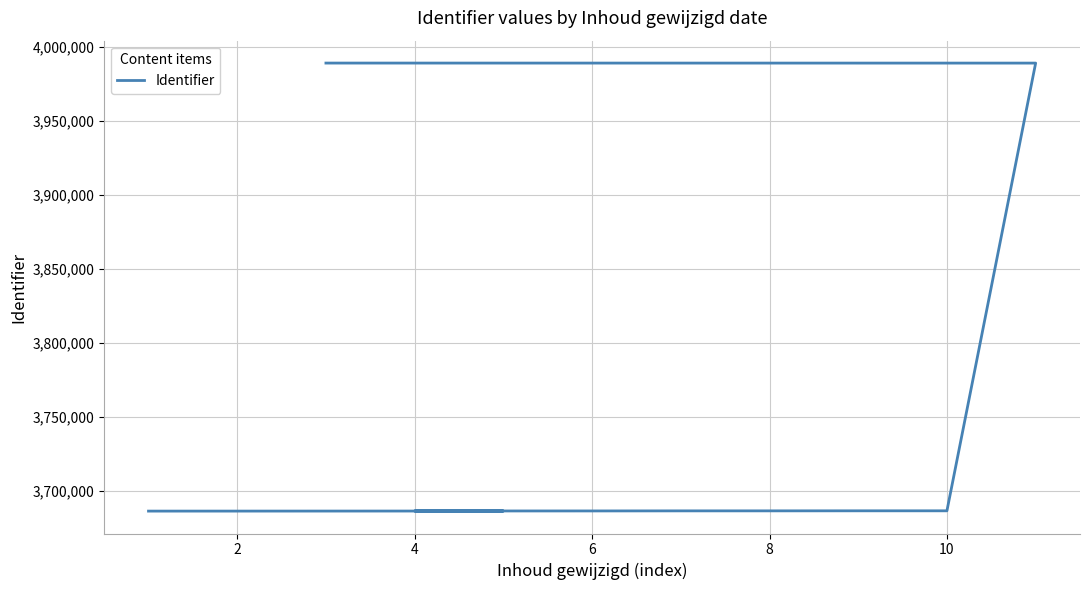

What is the sum of all values?

41158268